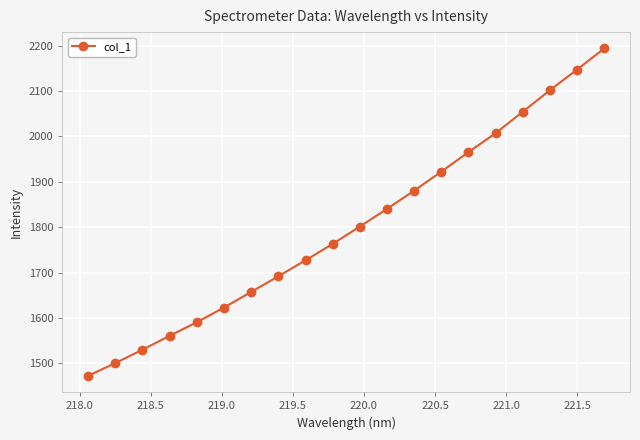

Reading right to left, transcribe all the data shown in this chart.

2193.6	2147.1	2101.7	2054.2	2007.0	1965.3	1922.3	1880.4	1840.3	1801.3	1763.1	1727.0	1691.8	1657.3	1622.9	1590.5	1560.8	1530.0	1500.6	1472.6